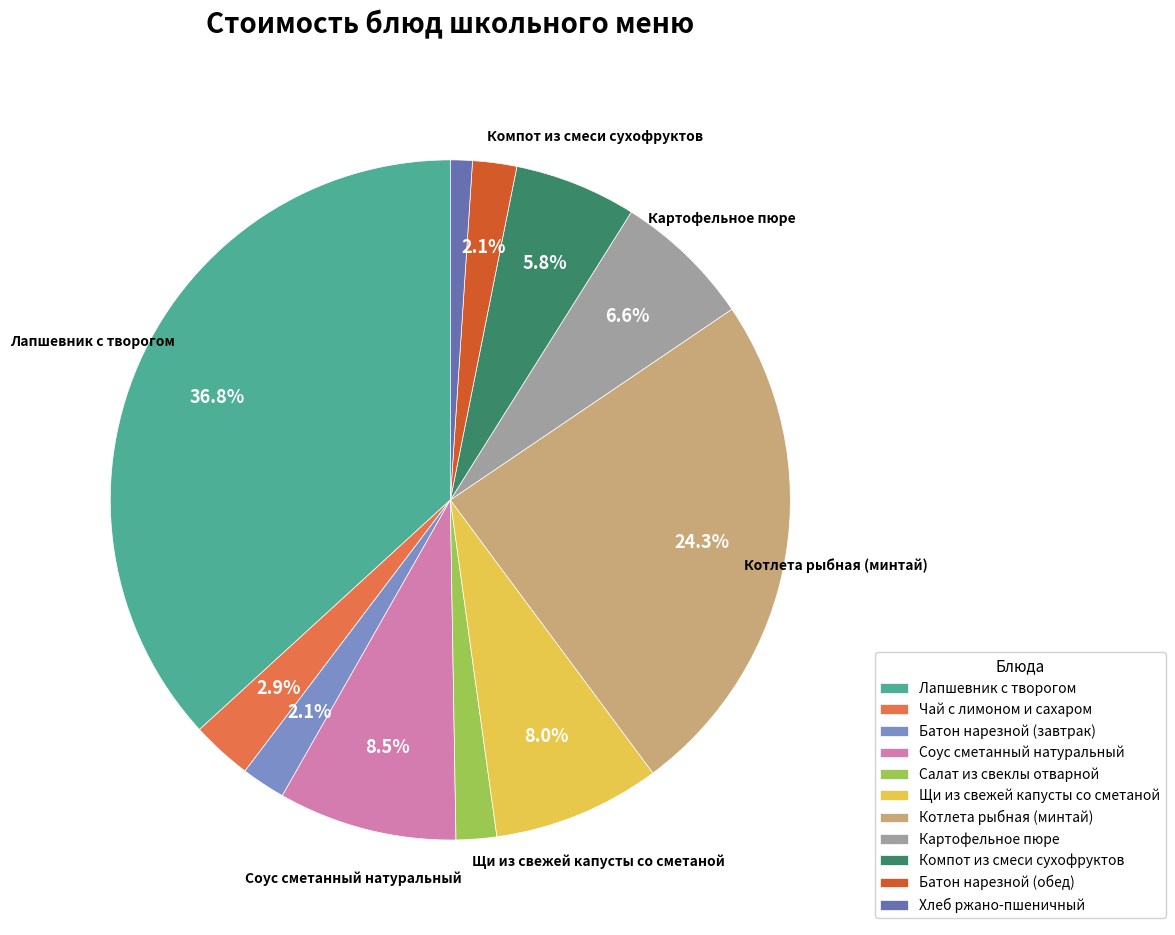

Which category has the biggest portion of the pie?

Лапшевник с творогом